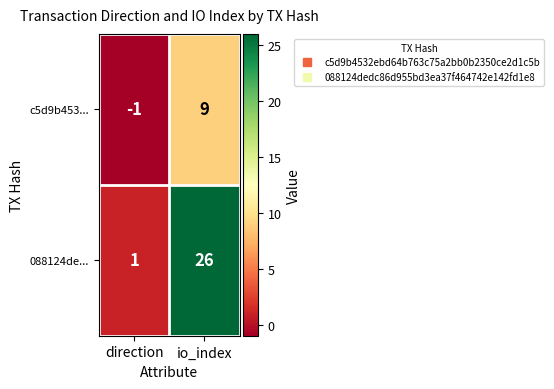

Reading left to right, transcribe all the data shown in this chart.

c5d9b453...: direction=-1	io_index=9
088124de...: direction=1	io_index=26